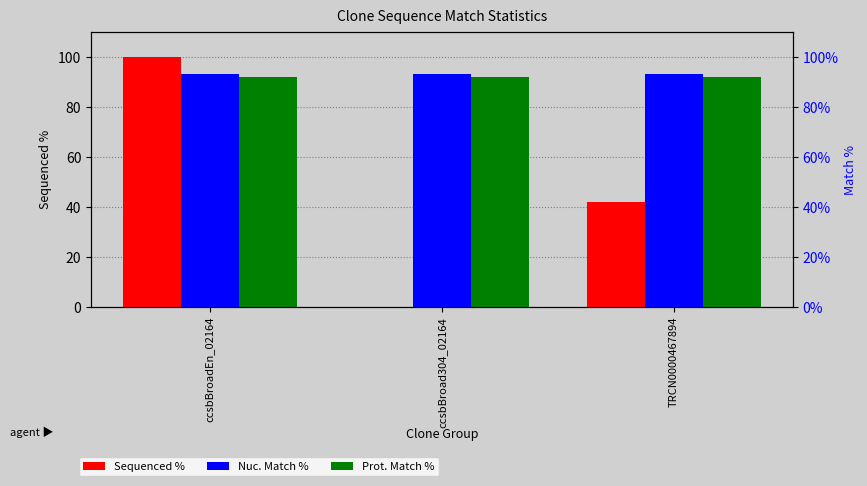

Which series has the largest range (max minus min)?

Sequenced %